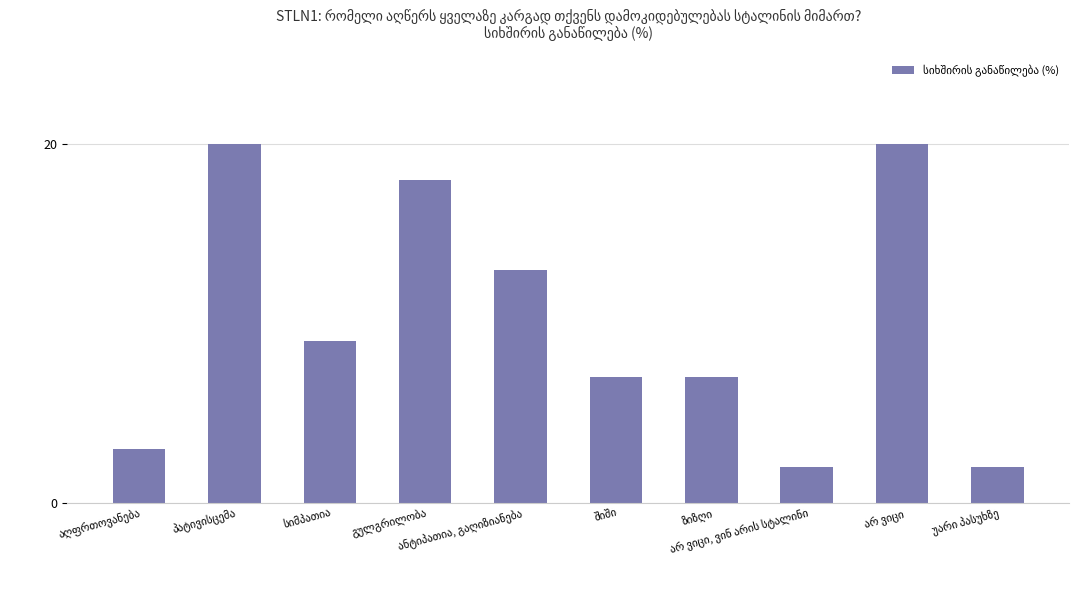

What is the value of the 5th bar from the left?

13